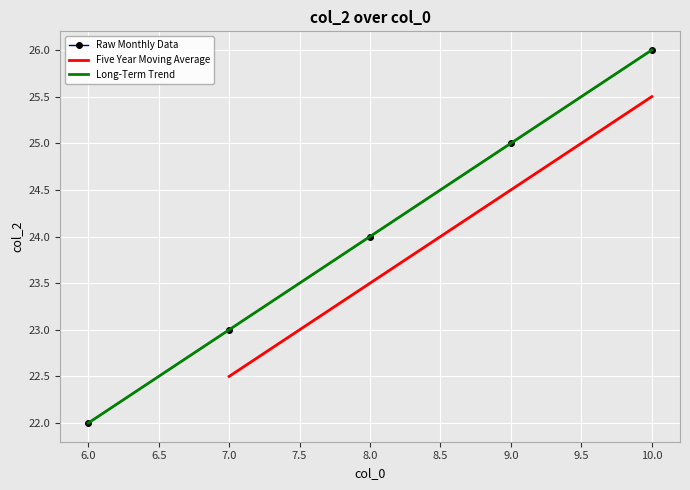

What is the change in value from 8 to 9?

+1